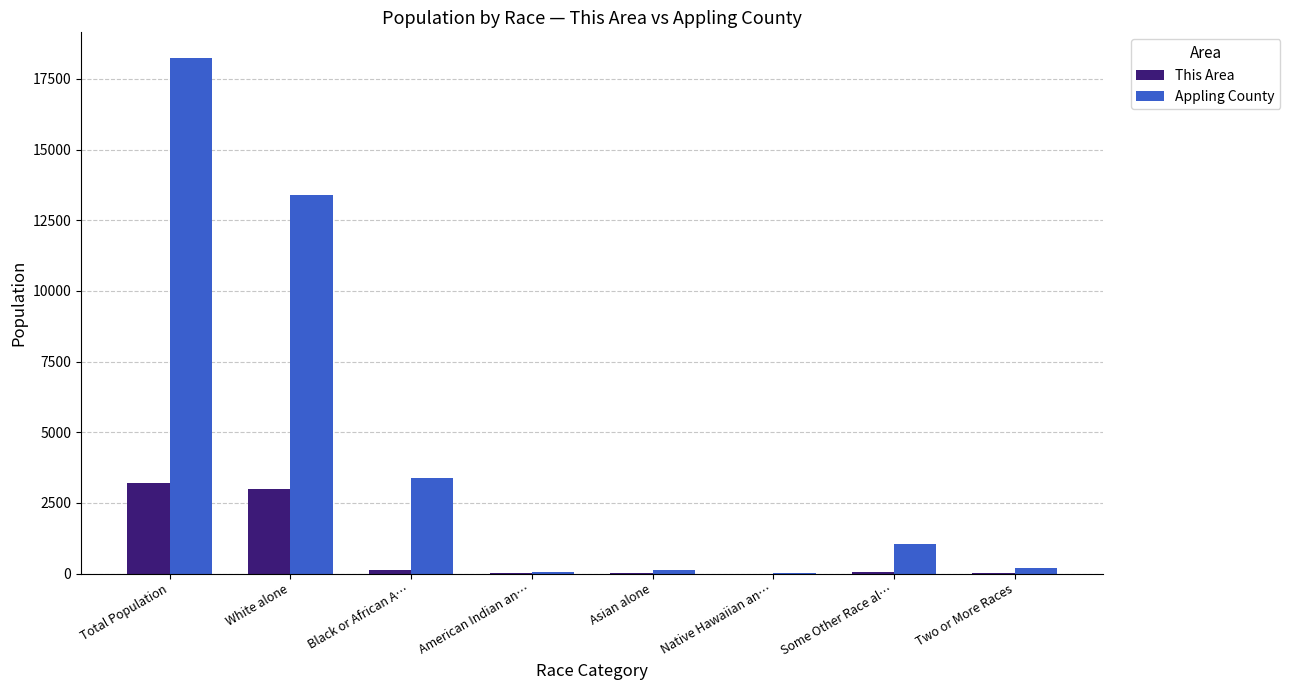

Read the Appling County value at Two or More Races, to the nearest 50.

200